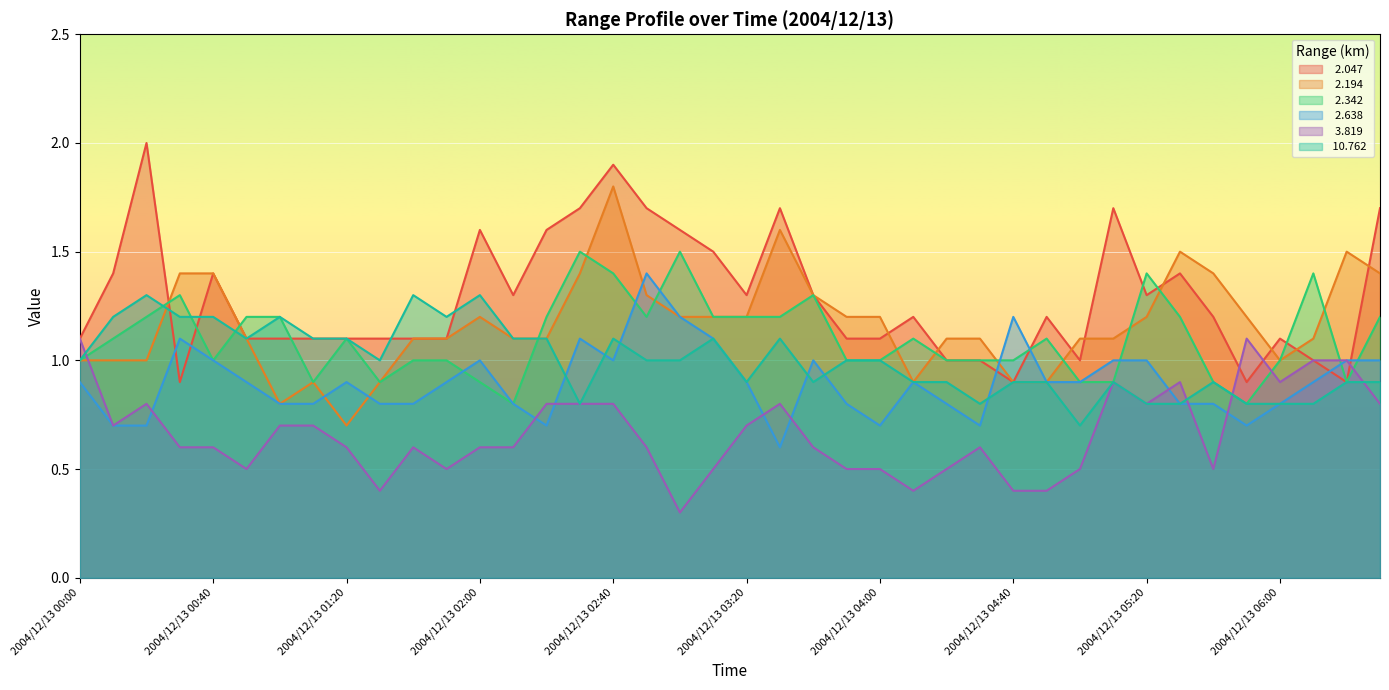

At which label does  10.762 reach its minimum?

2004/12/13 05:00